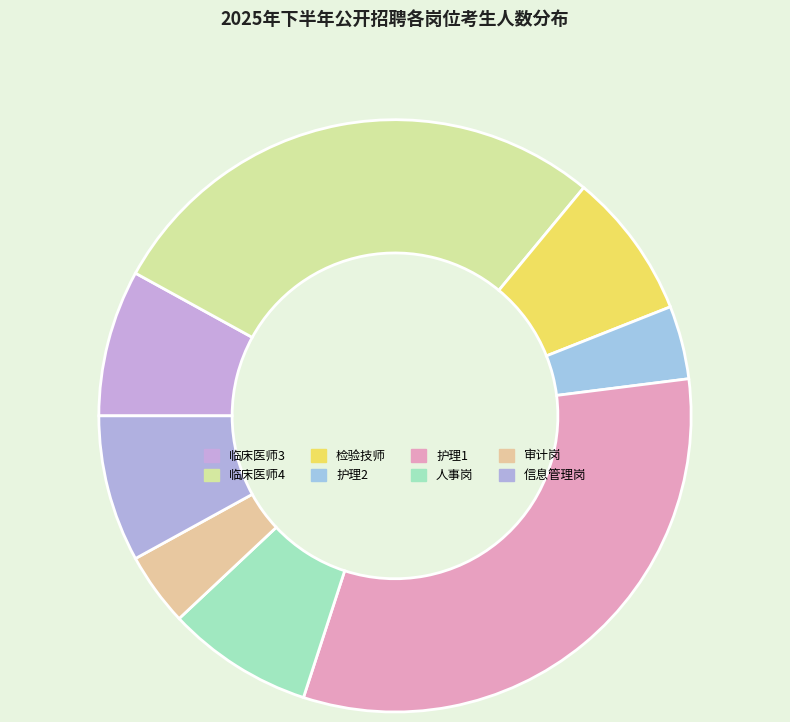

Does any single category account for the majority?

No